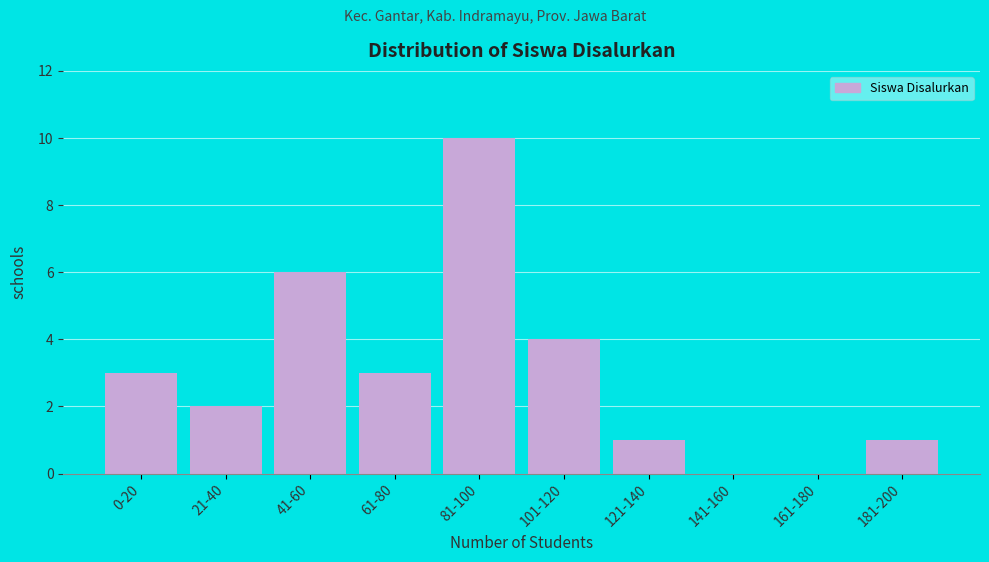

Reading left to right, transcribe all the data shown in this chart.

0-20=3	21-40=2	41-60=6	61-80=3	81-100=10	101-120=4	121-140=1	141-160=0	161-180=0	181-200=1